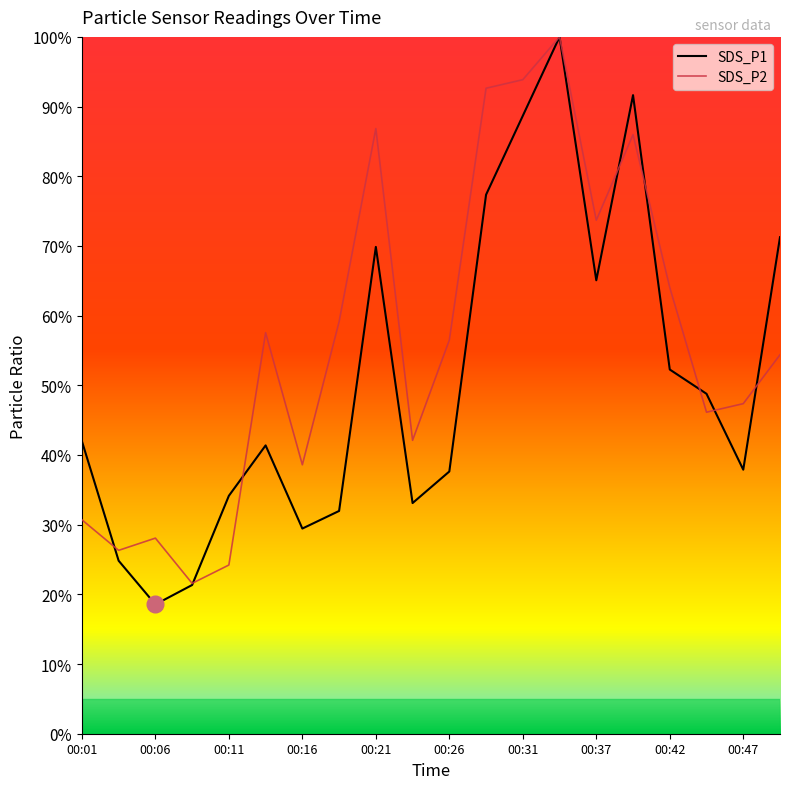

What is the sum of all SDS_P2 values?

1129.6